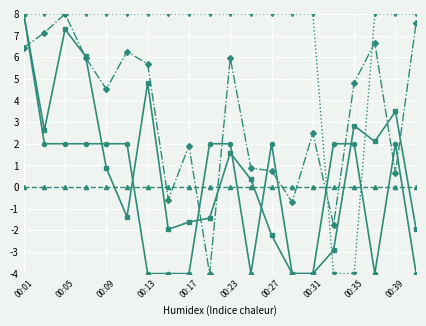

What is the greatest value displayed?

8.0